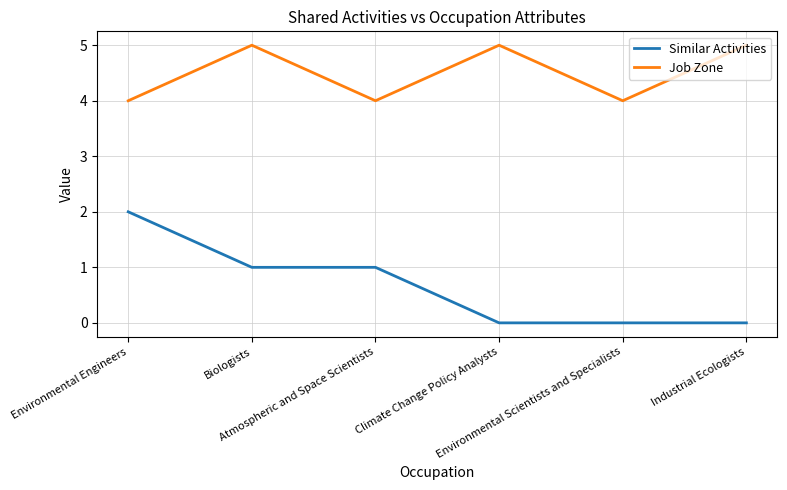

Count the number of data series in this chart.

2